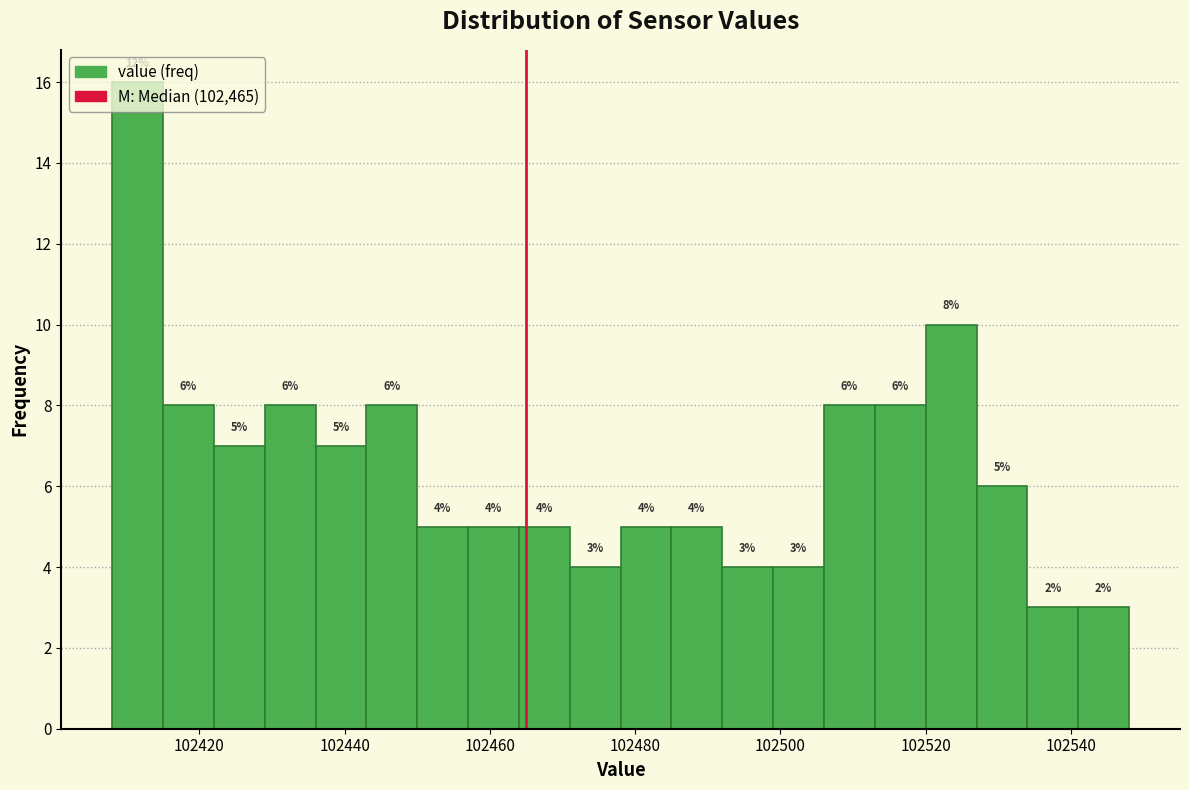

Read against the x-axis, roughly where is the centre of the tallest bar?

102412